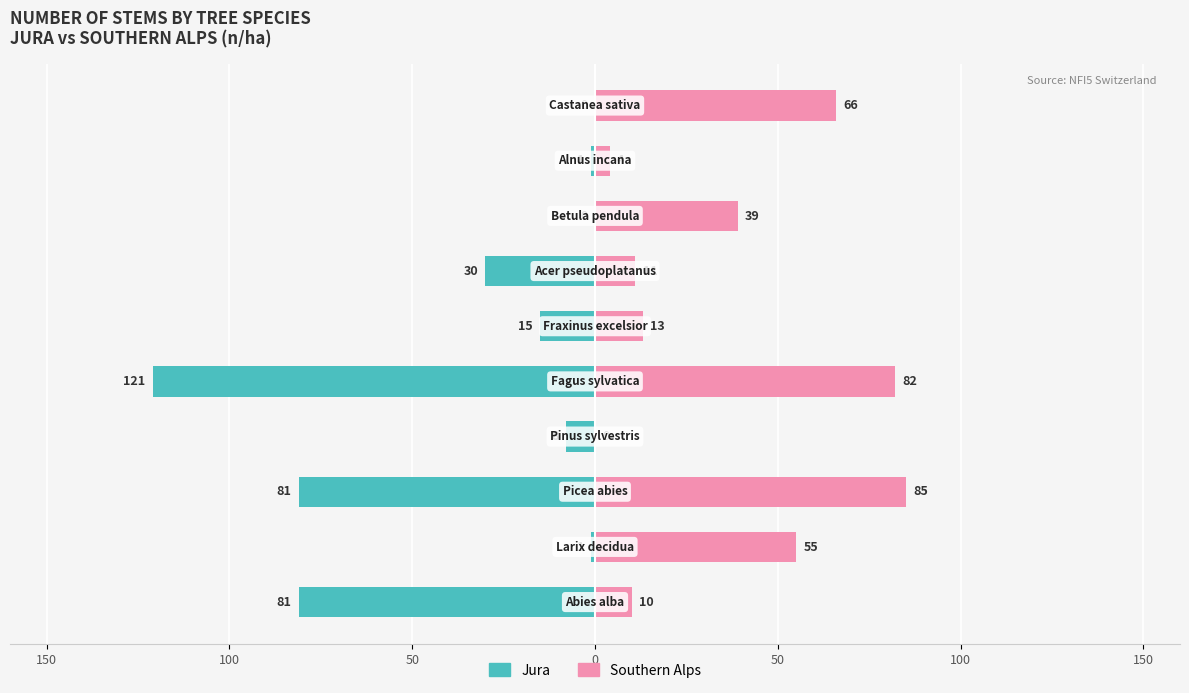

How many bars are there in each group?

2